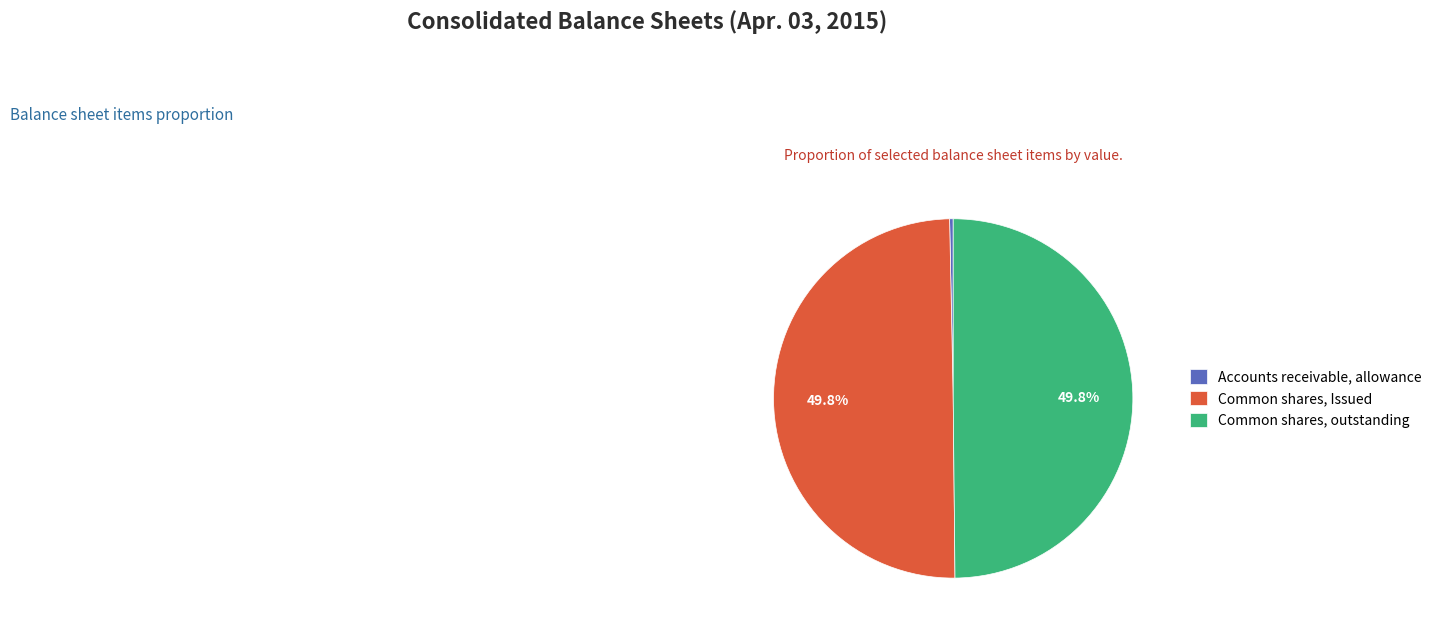

Between Common shares, Issued and Accounts receivable, allowance, which is larger?

Common shares, Issued